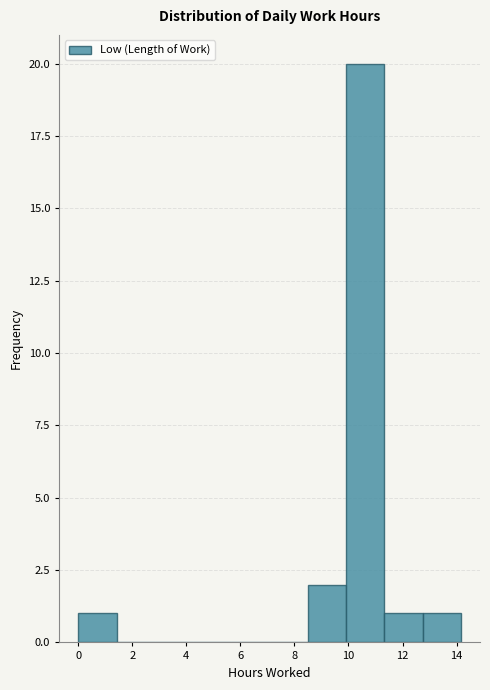

Reading left to right, transcribe this chart: for each bar, give the range it covers on the x-axis and its height. Neither the bar edges nor the heights are printed on the chart, so give them approximately, as read against the axes.

0.0 to 1.4: 1
1.4 to 2.8: 0
2.8 to 4.2: 0
4.2 to 5.6: 0
5.6 to 7.0: 0
7.0 to 8.4: 0
8.4 to 10.0: 2
10.0 to 11.4: 20
11.4 to 12.8: 1
12.8 to 14.2: 1